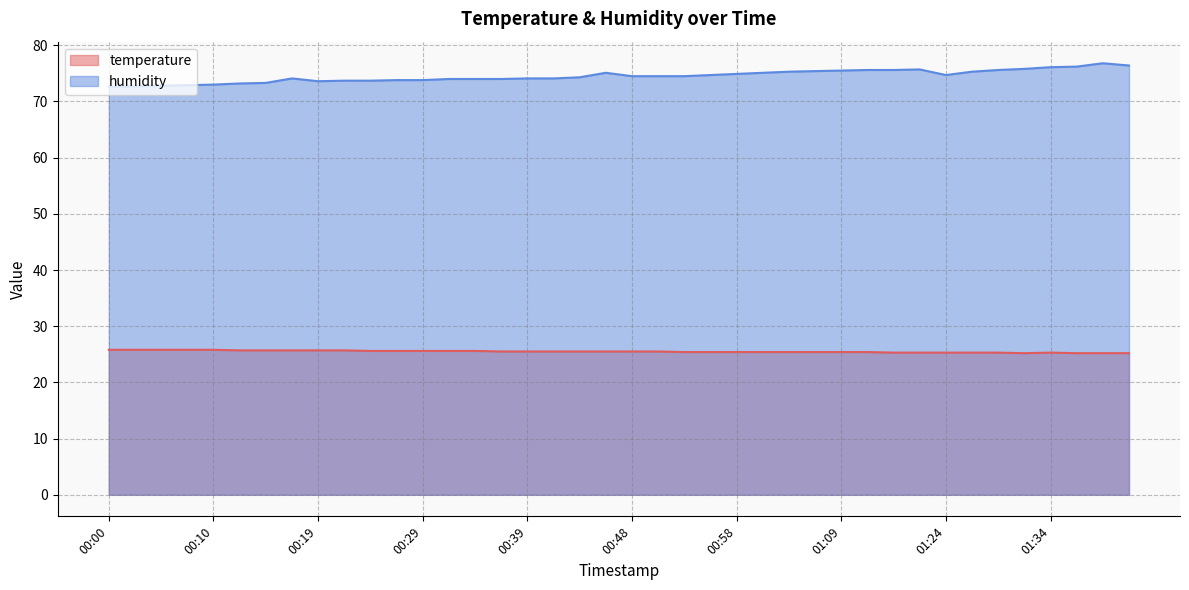

The value of humidity at 00:19 is 73.6. True or false?

True